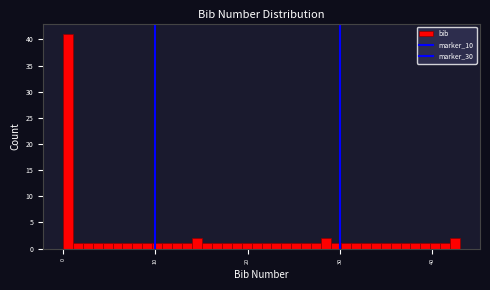

Read against the x-axis, roughly where is the centre of the tallest bar?

1